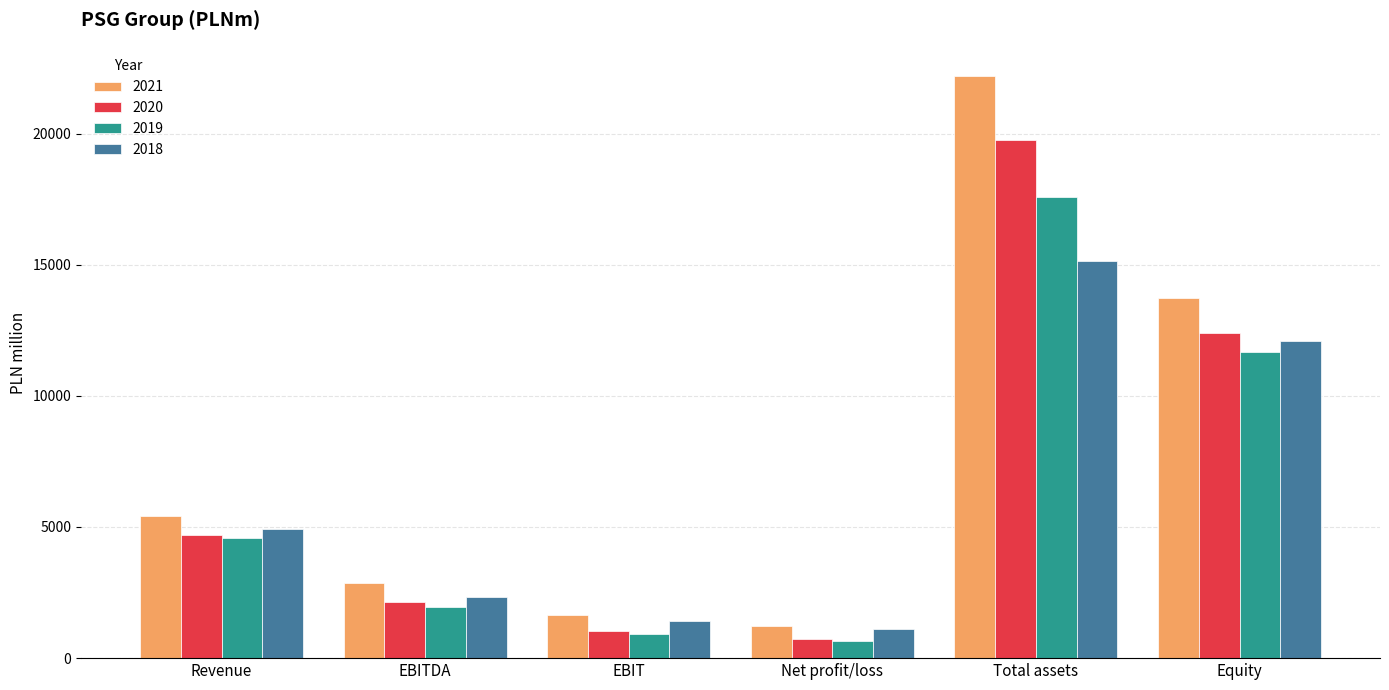

What is the total value across all series at EBITDA?

9278